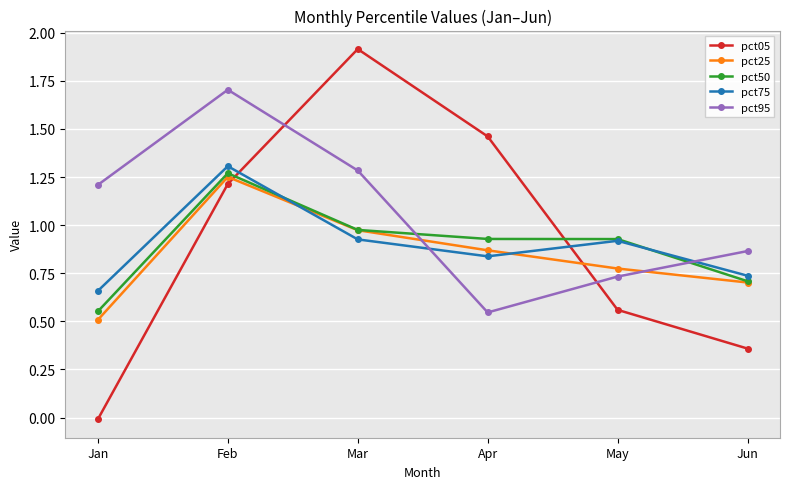

At which category does pct50 reach its first local peak?

Feb